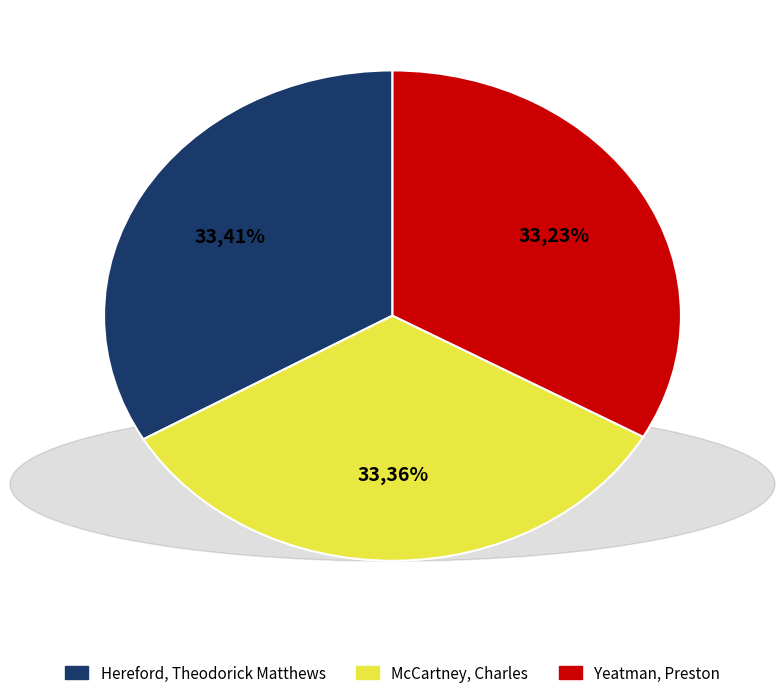

Which slice is the smallest?

Yeatman, Preston